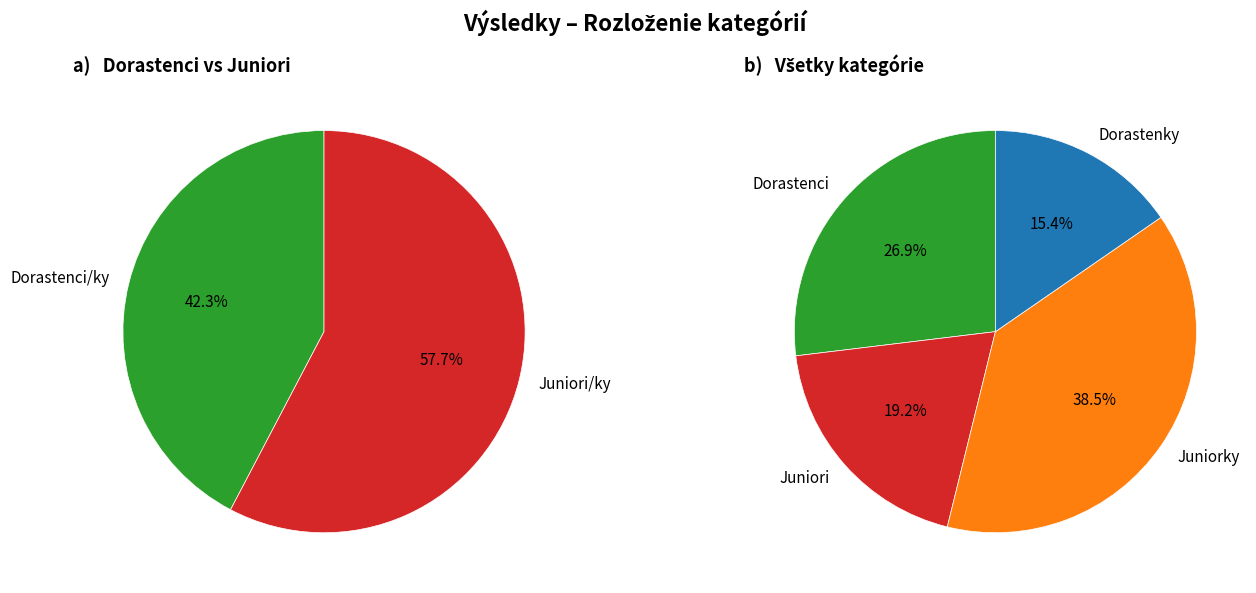

Which slice is the largest?

Juniorky